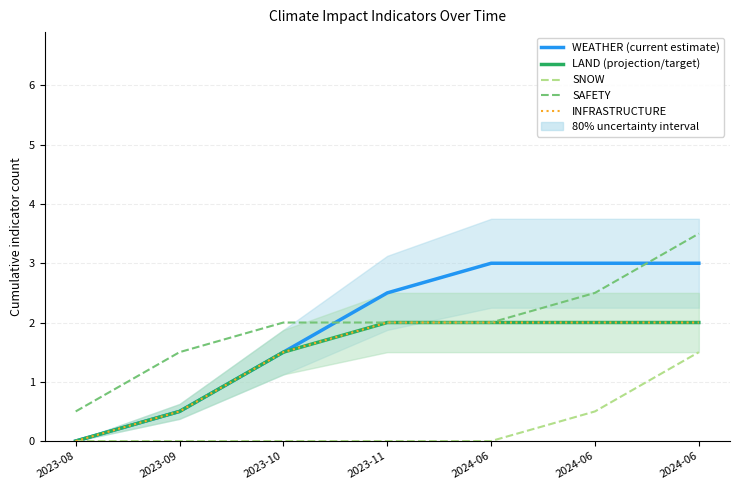

The SNOW series shows 0.9 at 2023-08. True or false?

False